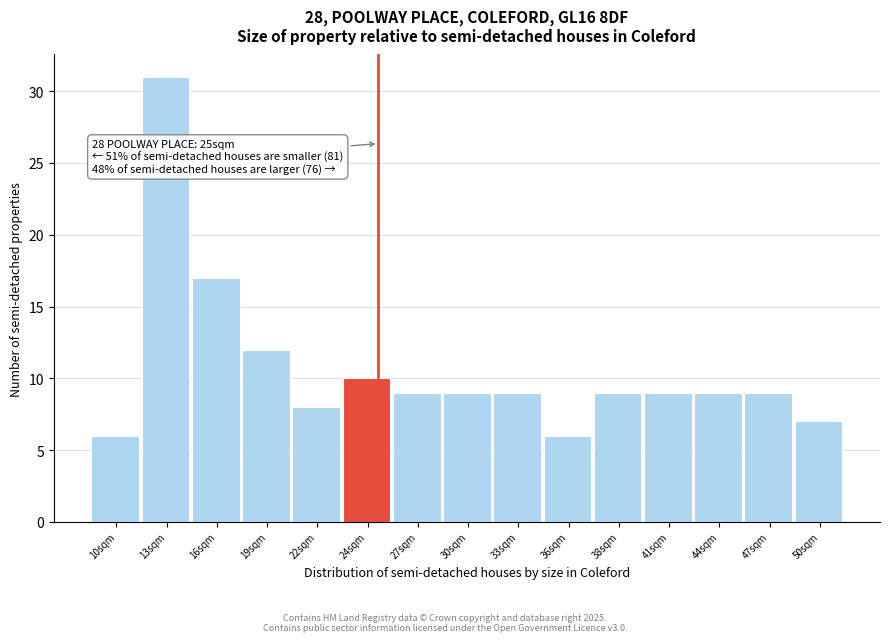

Over which range of the x-axis is the bar tallest?

11.8 to 14.6